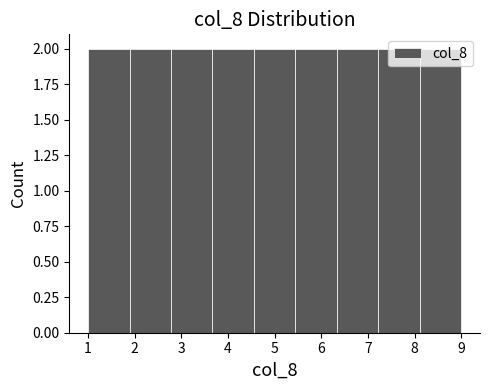

Reading left to right, transcribe this chart: for each bar, give the range it covers on the x-axis and its height. Neither the bar edges nor the heights are printed on the chart, so give them approximately, as read against the axes.

1.0 to 1.9: 2
1.9 to 2.8: 2
2.8 to 3.7: 2
3.7 to 4.6: 2
4.6 to 5.4: 2
5.4 to 6.3: 2
6.3 to 7.2: 2
7.2 to 8.1: 2
8.1 to 9.0: 2